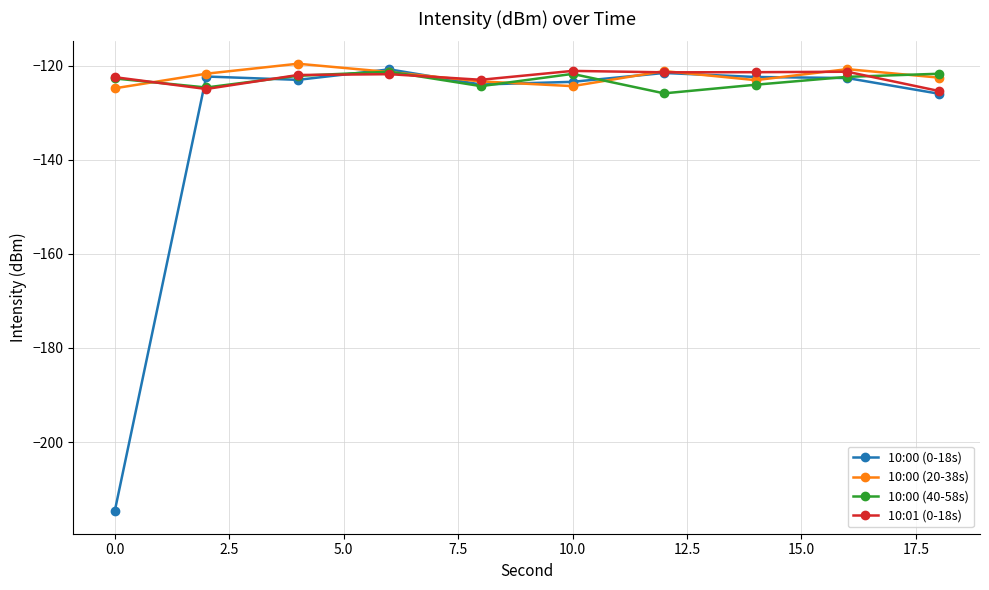

True or false: 10:01 (0-18s) has more than 1 points higher than both neighbors.

True